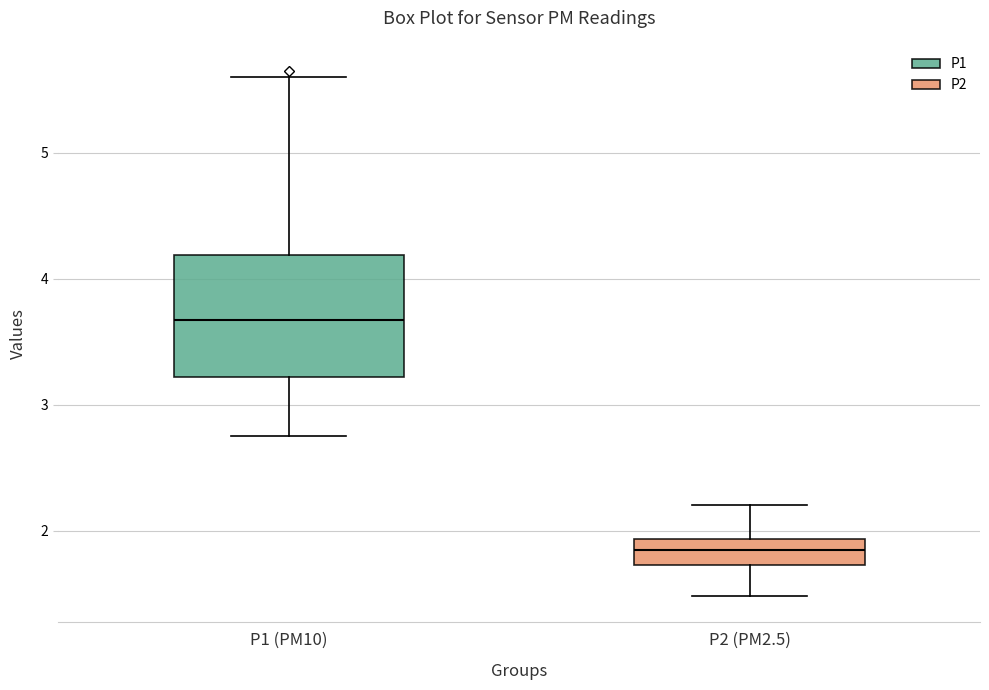

Which box is the tallest, from its lower edge to its upper edge?

P1 (PM10)